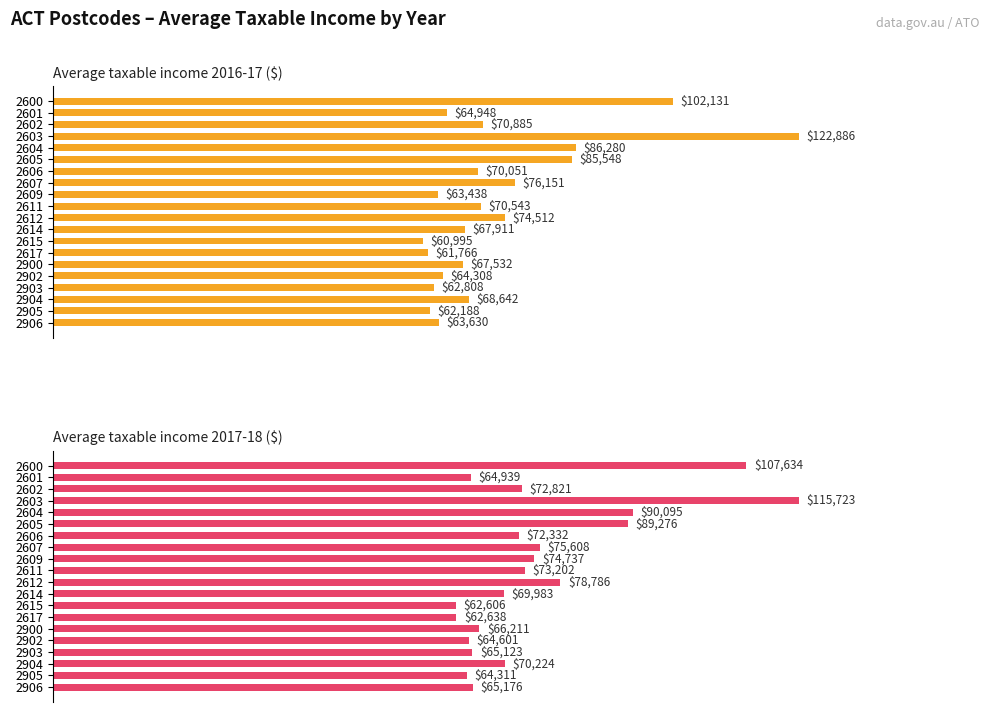

How many values in the Average taxable income 2016-17 ($) series are below 68642?

10